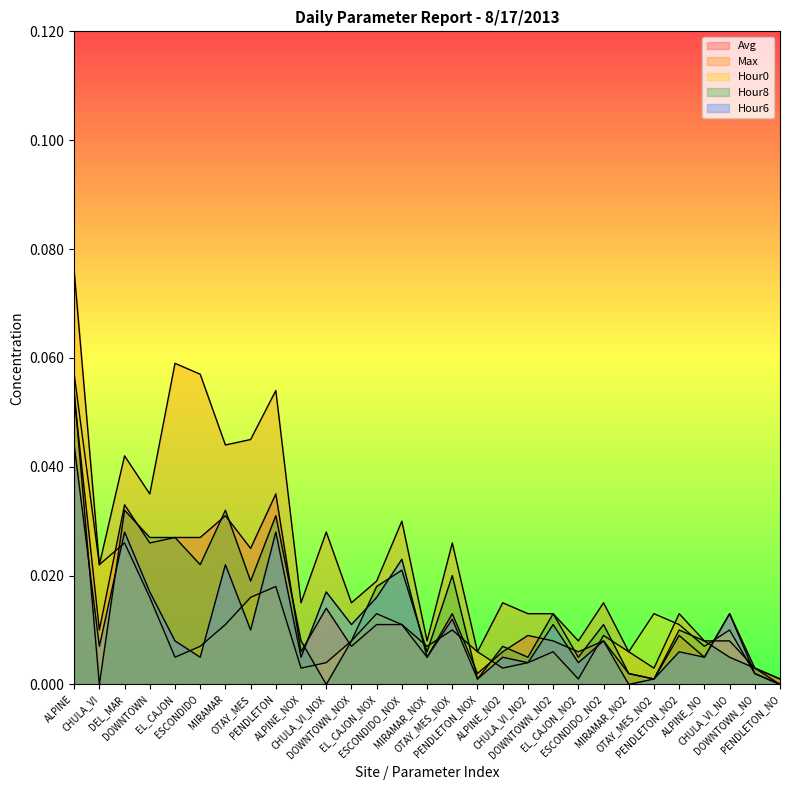

What position from the left is ALPINE_NOX?

10